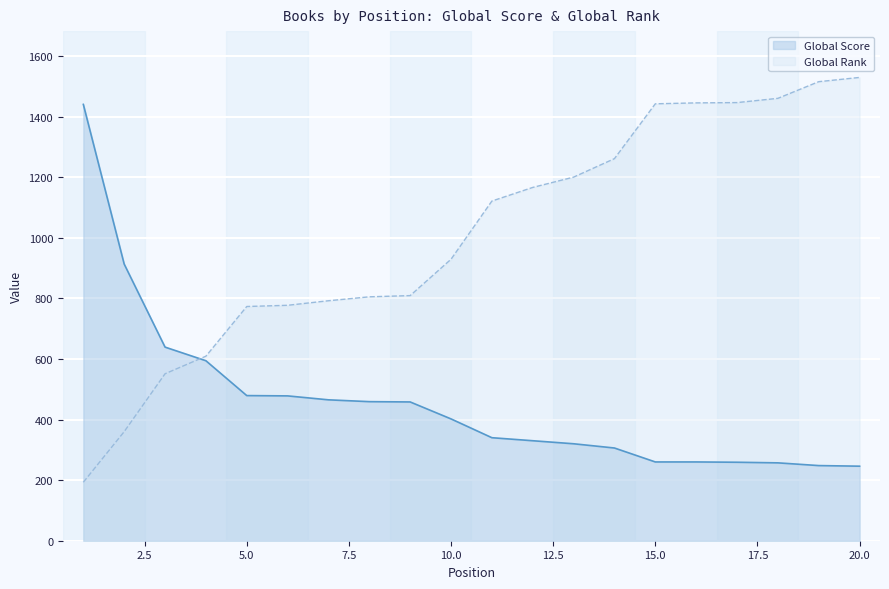

How many lines are shown in the chart?

2